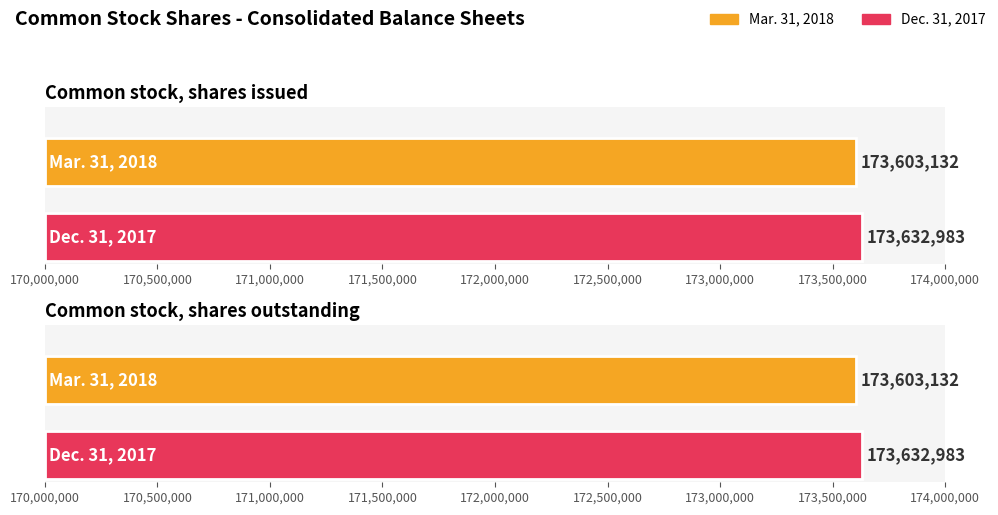

What is the sum of the Dec. 31, 2017 values at Common stock, shares outstanding and Common stock, shares issued?

347265966